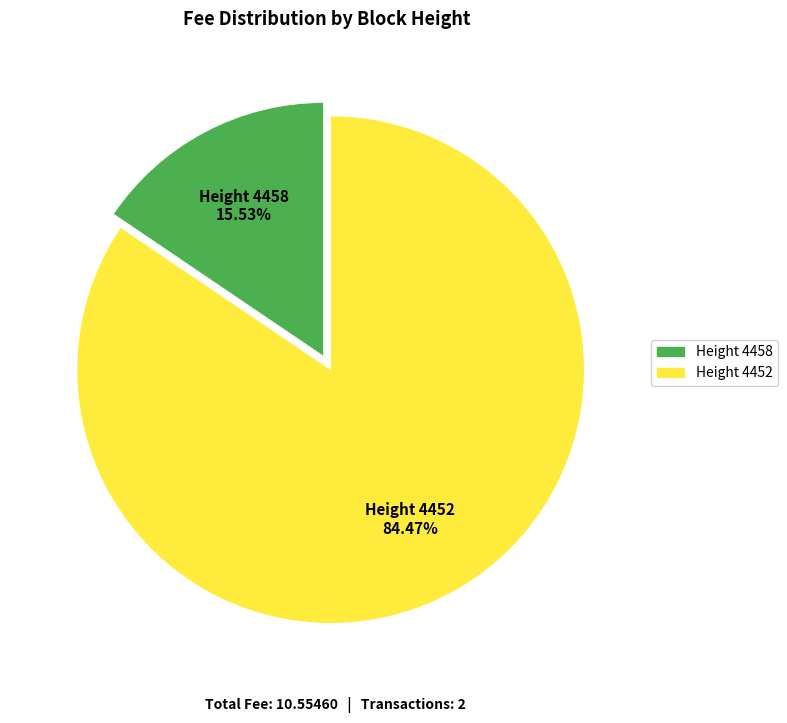

Is there a majority slice in this chart?

Yes